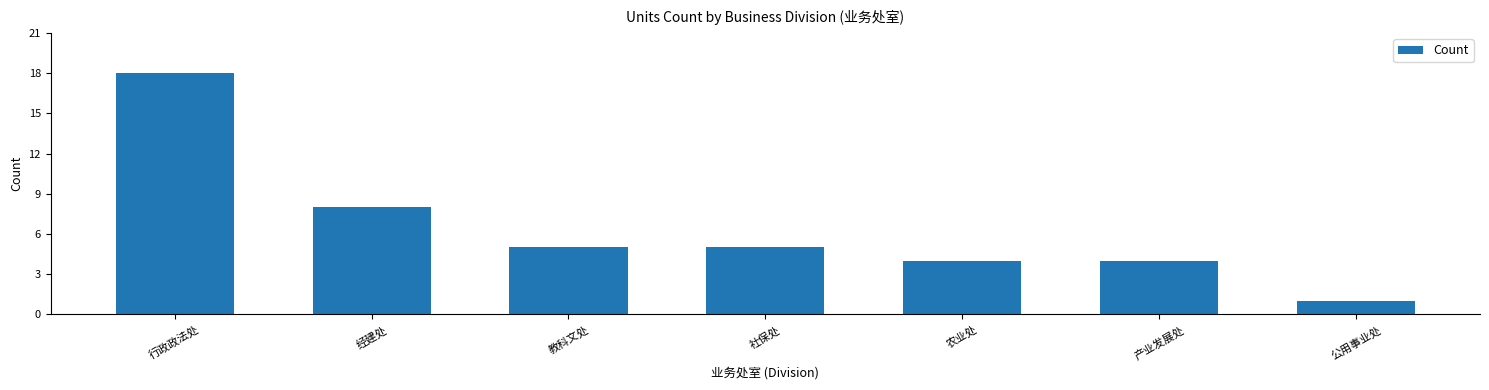

The value at 社保处 is 5. True or false?

True